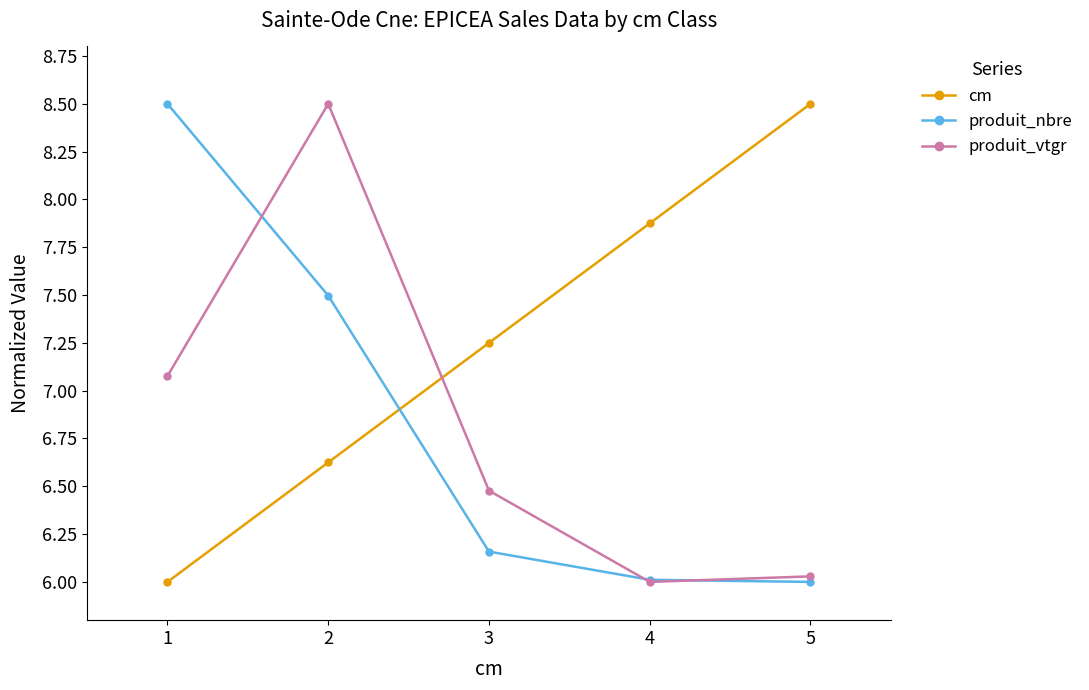

How many intersections are there between cm and produit_vtgr?

1